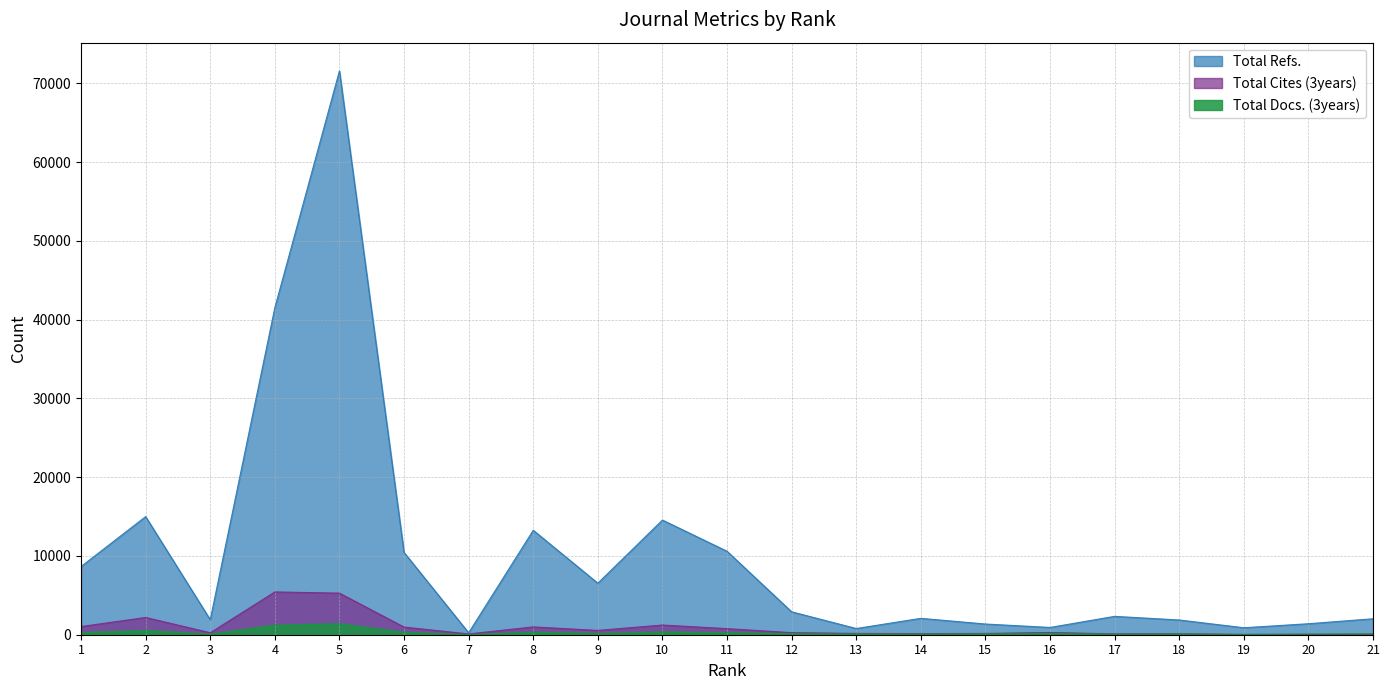

Is it true that Total Refs. equals 10596 at 11?

True